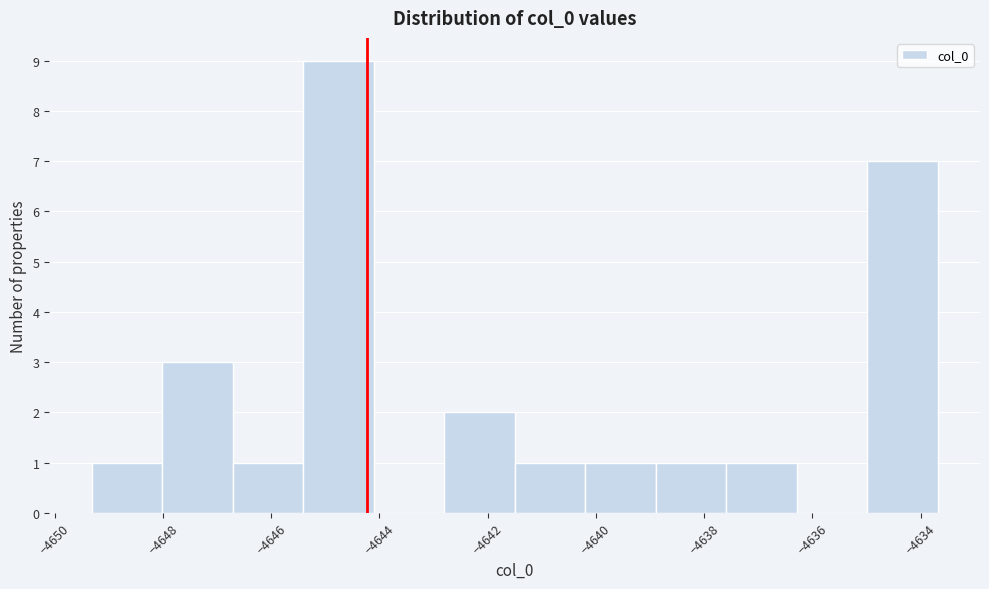

Over which range of the x-axis is the bar tallest?

-4645.4 to -4644.2